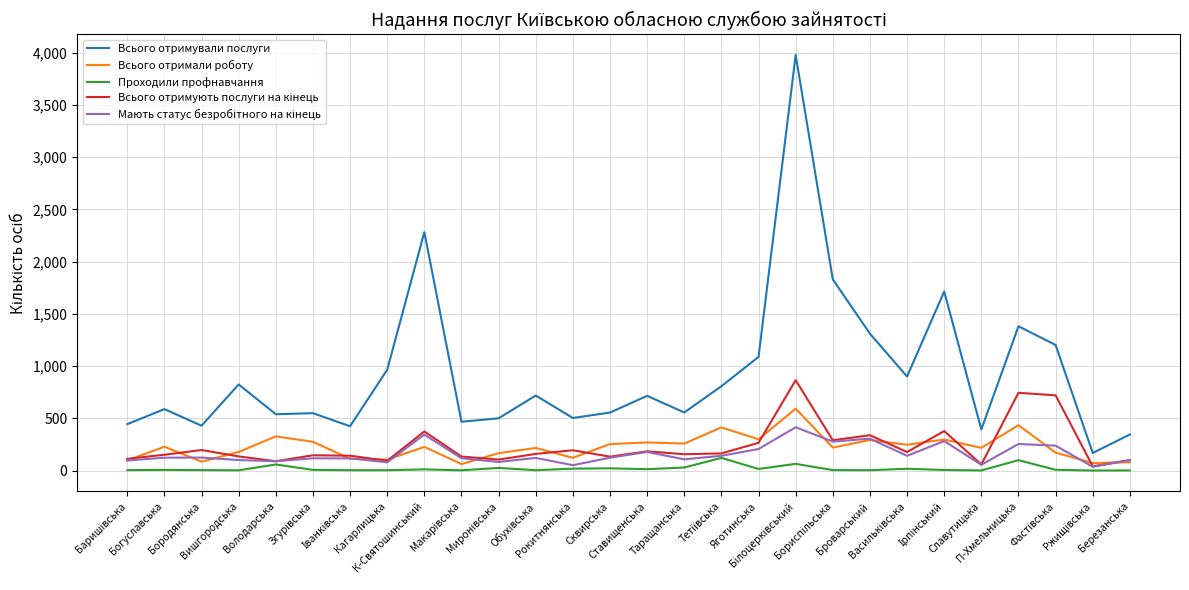

Which series has the largest total across all categories?

Всього отримували послуги